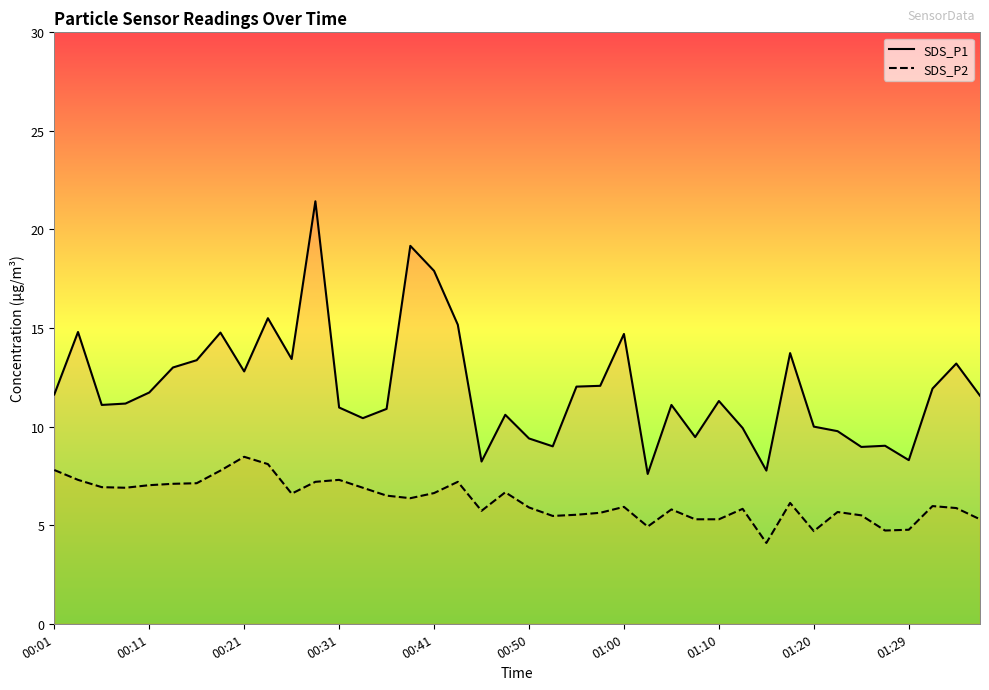

What is the total value across all series at 00:50?

15.3